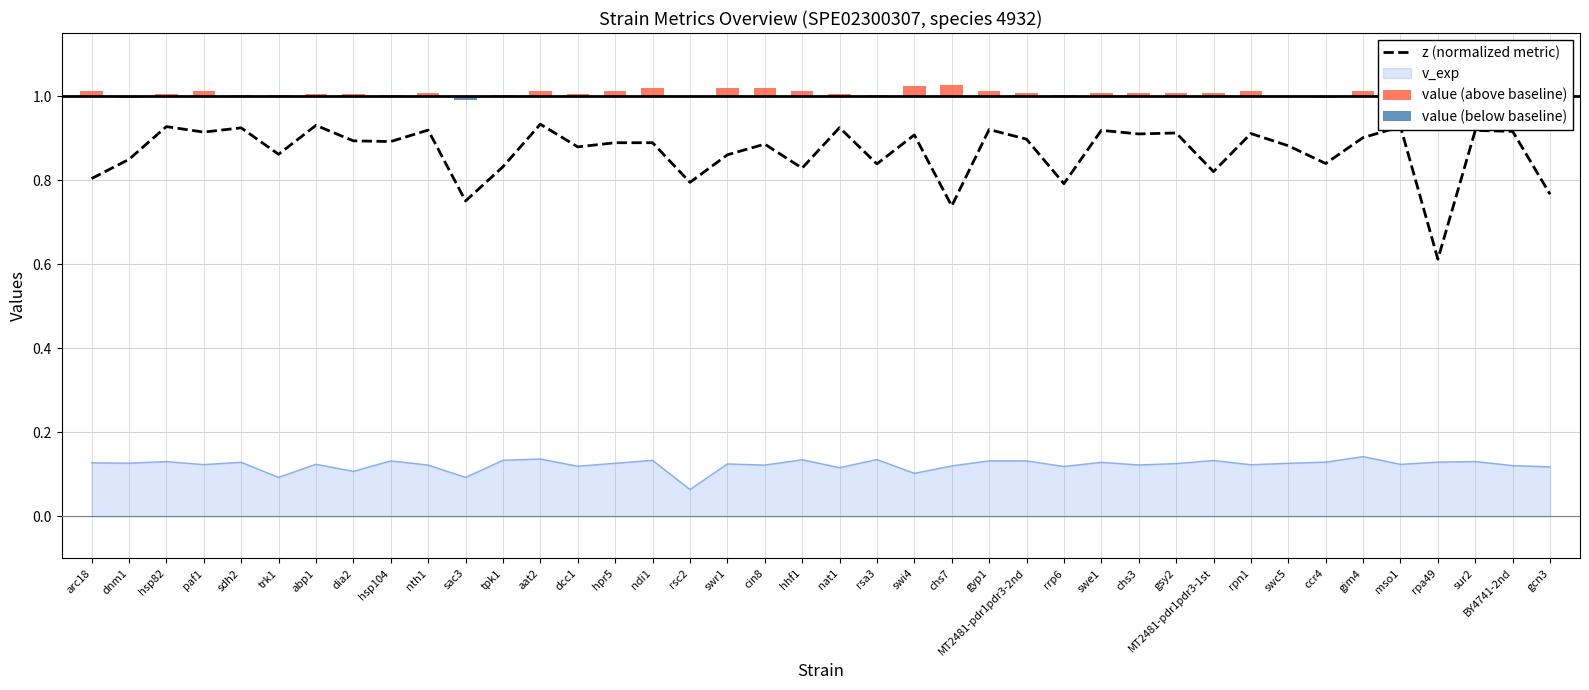

What is the difference between the values at rrp6 and cin8?

0.1